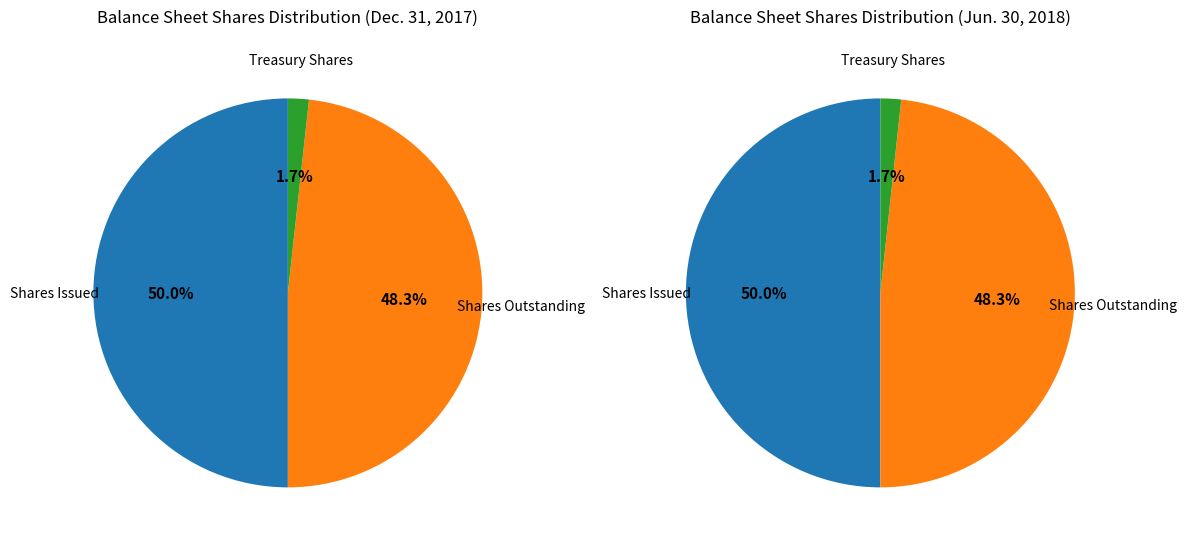

How many slices are in this pie chart?

3